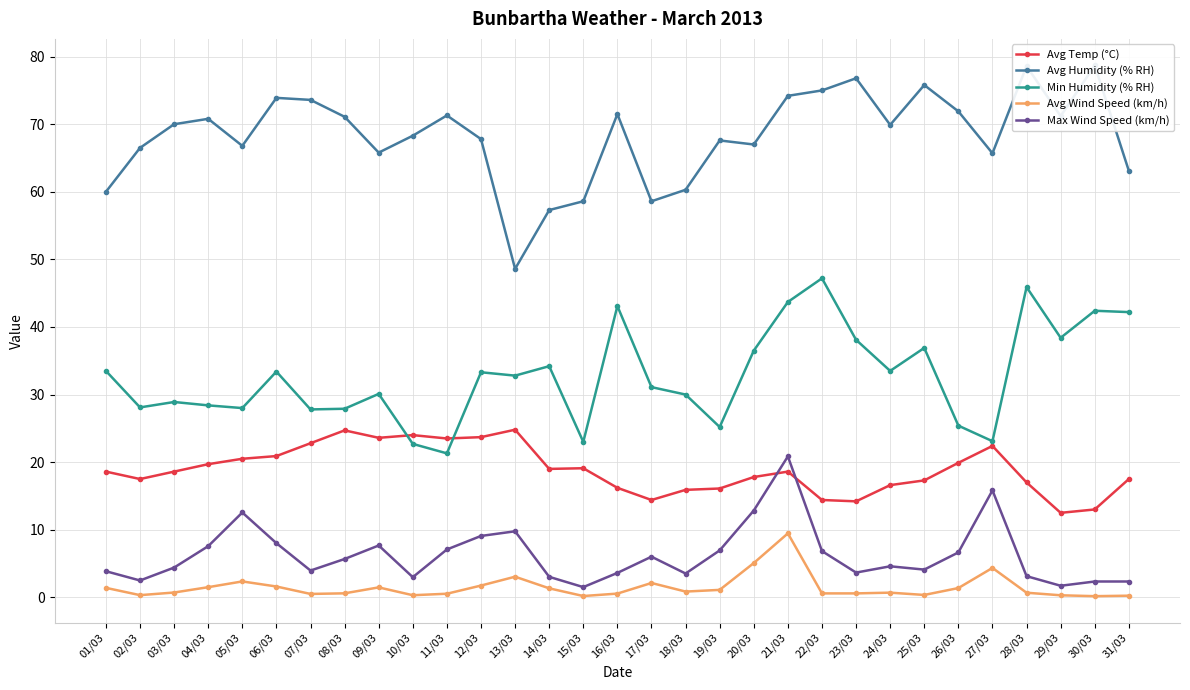

At which category is the sum across all series the highest?

21/03